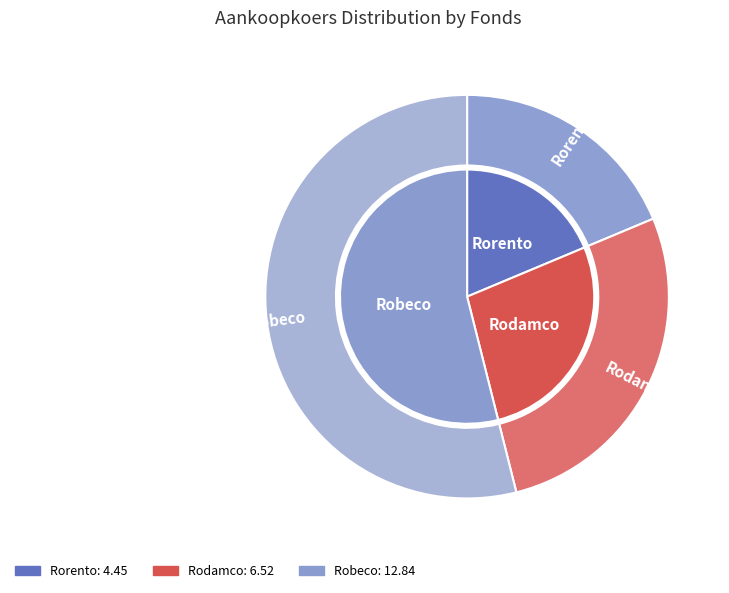

What is the total percentage of Rorento and Rodamco?

46.1%